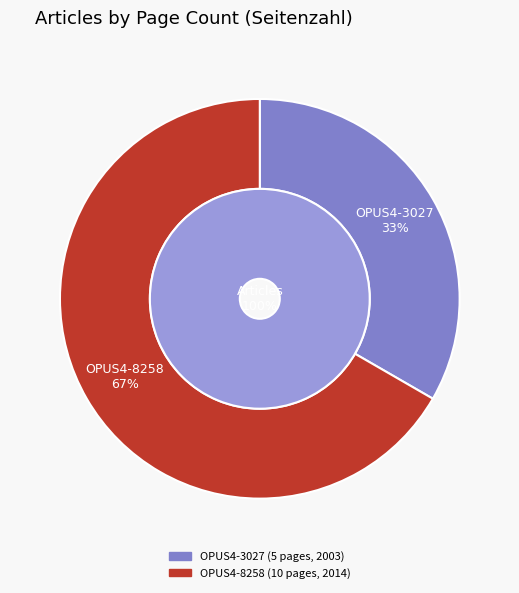

To the nearest percent, what portion does OPUS4-8258 represent?

67%